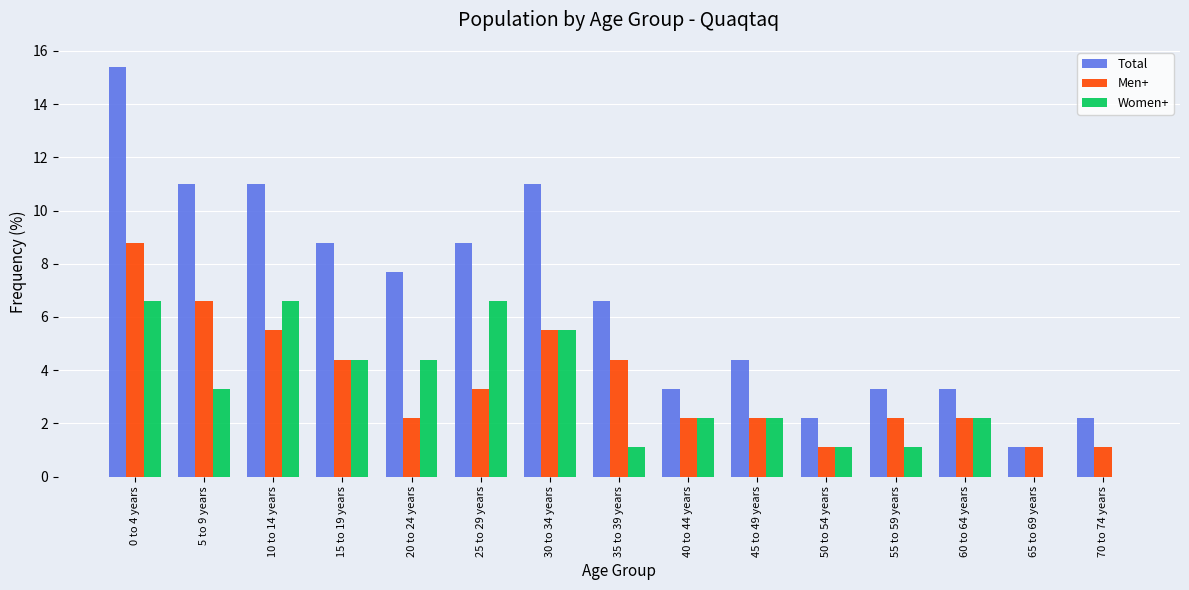

Between 0 to 4 years and 45 to 49 years, which series saw the biggest shift?

Total